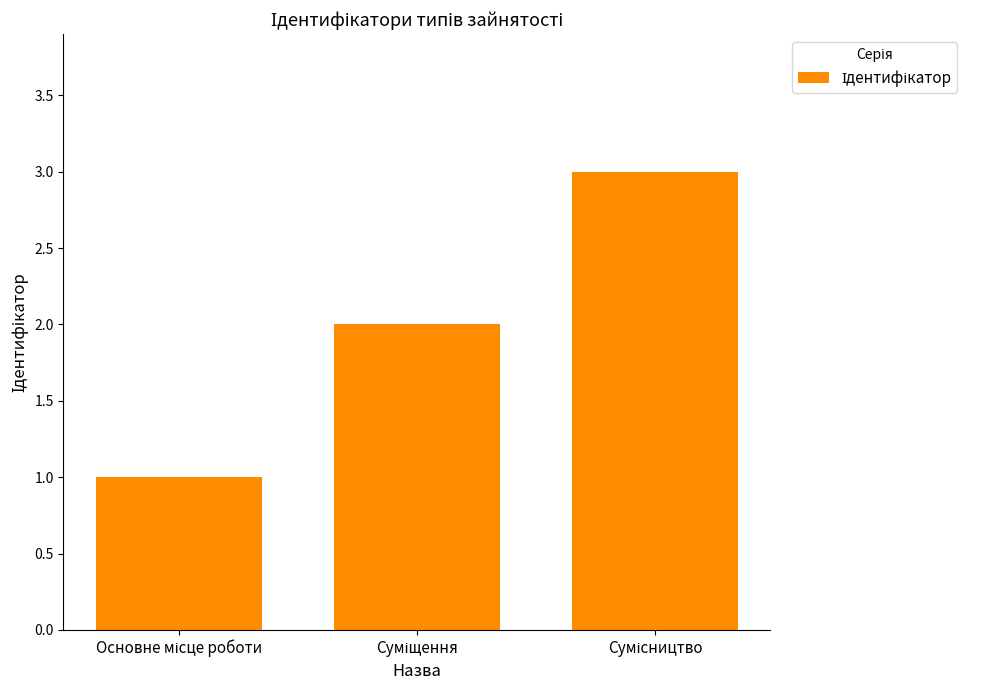

How many data points does each series have?

3